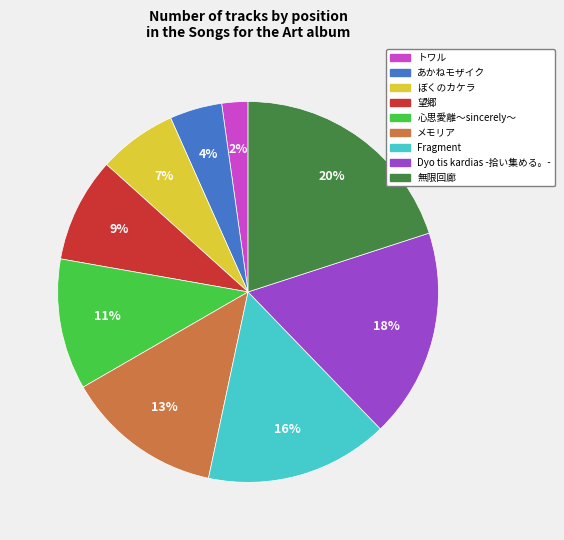

Does トワル account for over 50% of the chart?

No